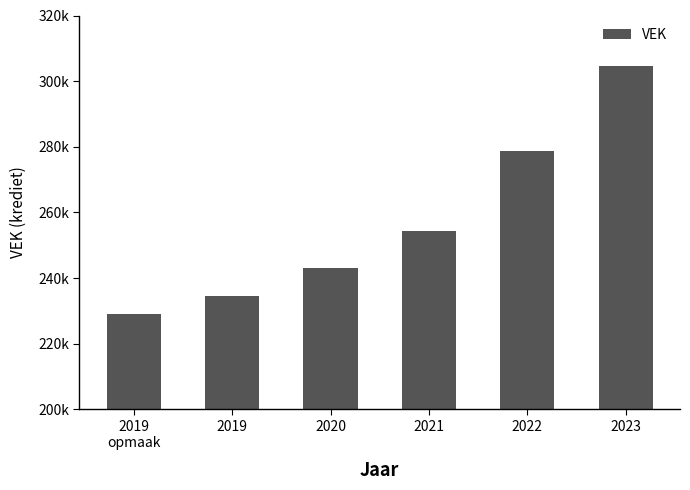

What is the label of the 3rd bar from the left?

2020